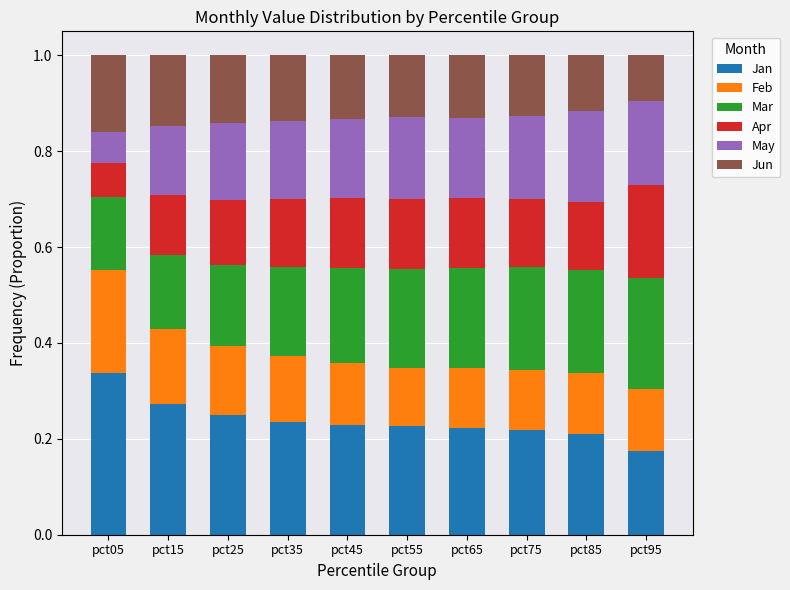

True or false: Jan has a value of 0.1 at pct55.

False